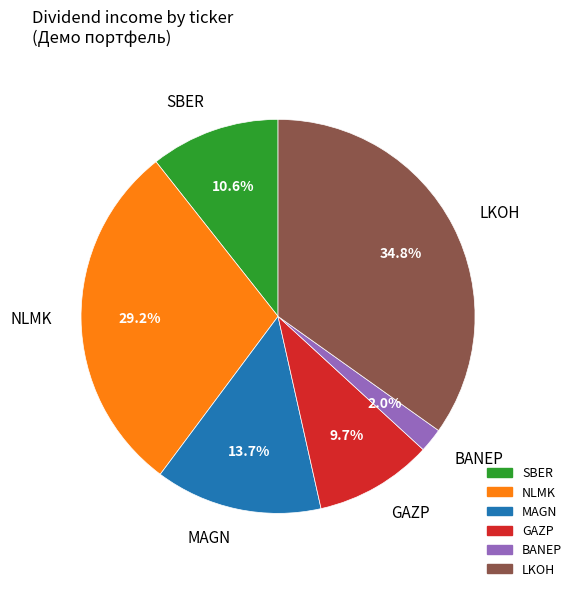

To the nearest percent, what is the difference between the largest and smallest slice percentages?

33%